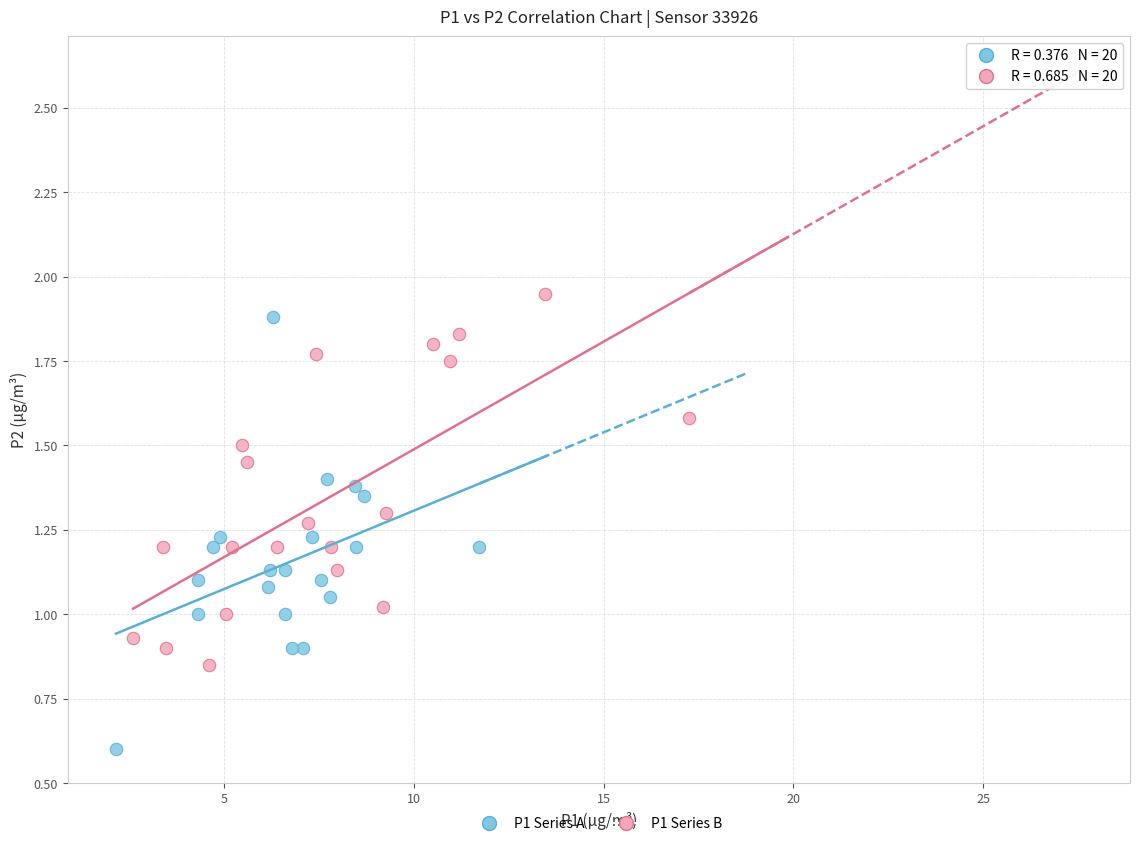

Which series contains the lowest Y value?

P1 Series A